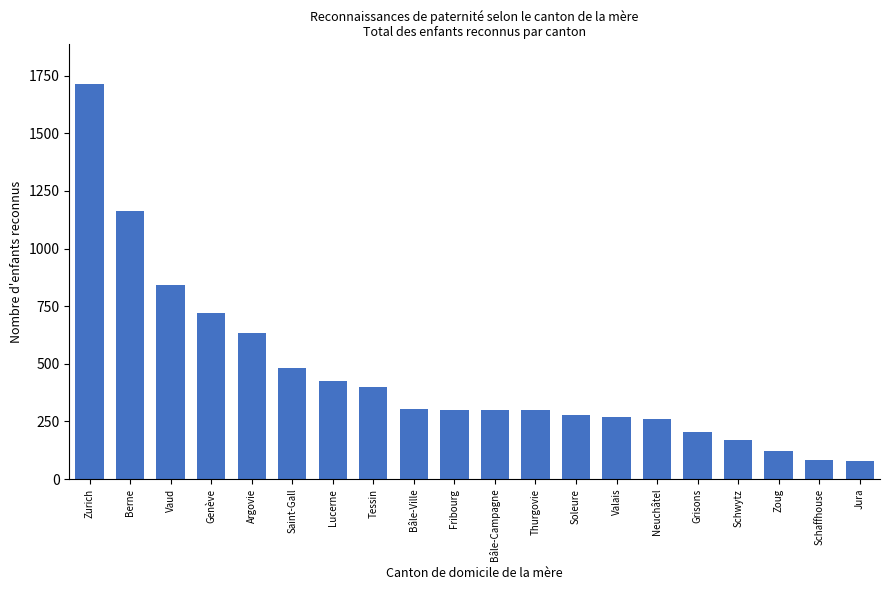

Between Saint-Gall and Genève, which is larger?

Genève